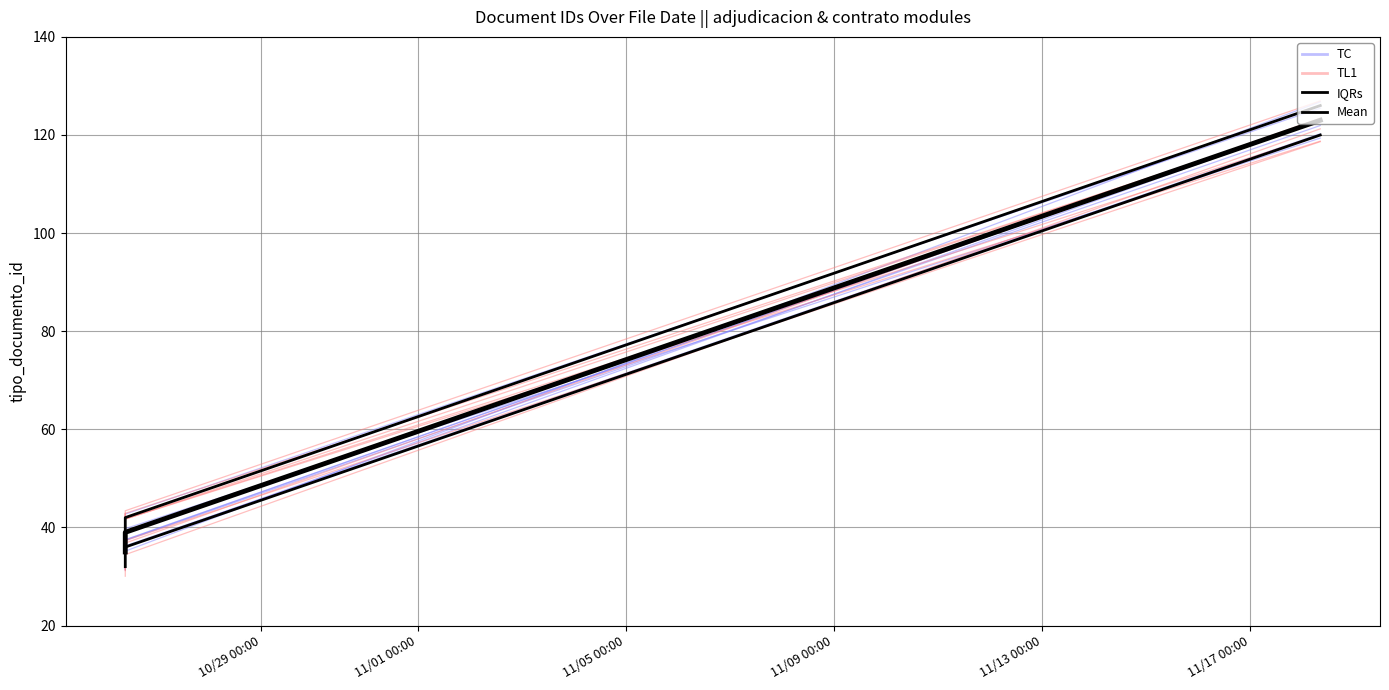

What is the spread (max minus min) of values at 11/01 00:00?

6.8